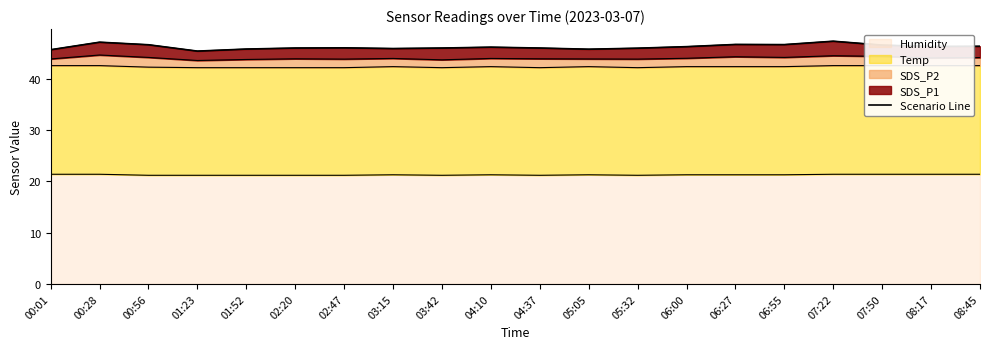

Reading left to right, transcribe all the data shown in this chart.

45.7	47.2	46.7	45.4	45.8	46.0	46.1	45.9	46.0	46.2	46.0	45.8	46.0	46.3	46.7	46.7	47.4	46.6	46.3	46.4